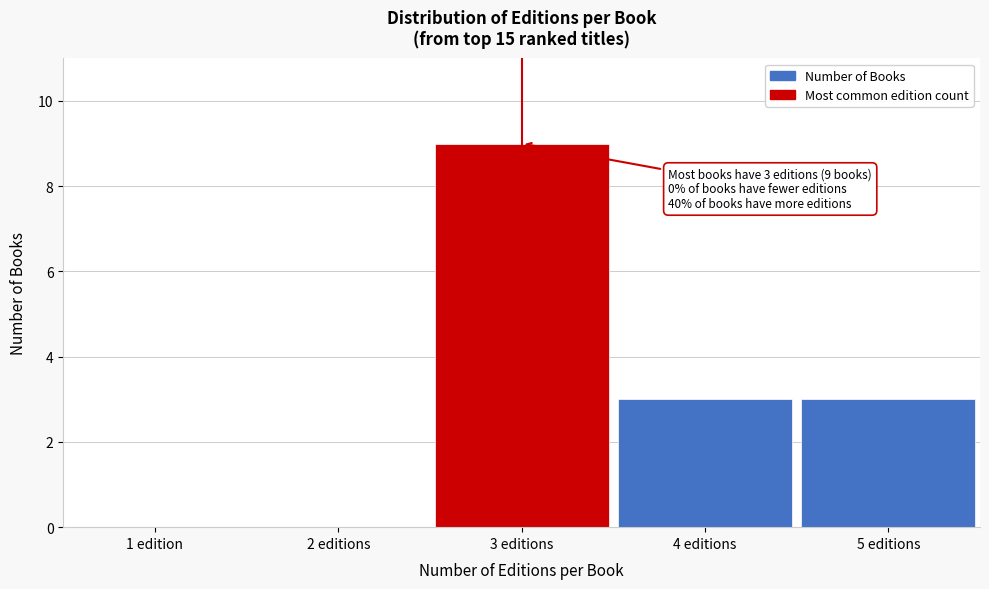

Reading right to left, what are all the values shown in this chart?

5 editions=3	4 editions=3	3 editions=9	2 editions=0	1 edition=0